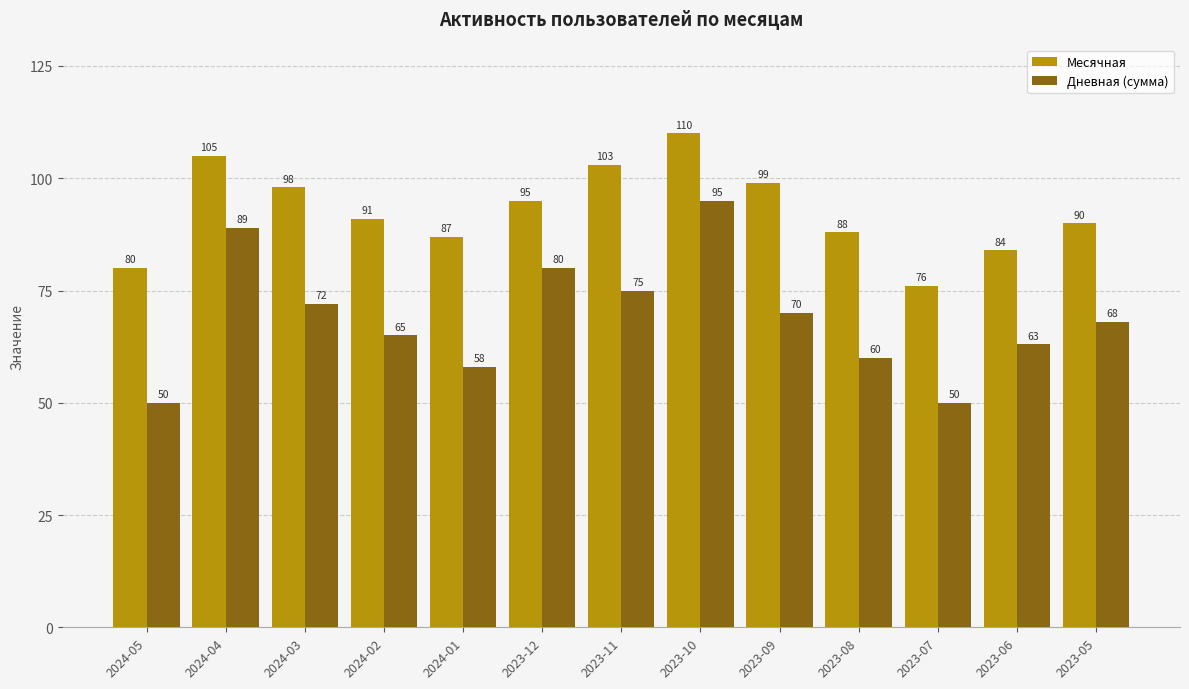

What is the label of the 12th bar from the left?

2023-06